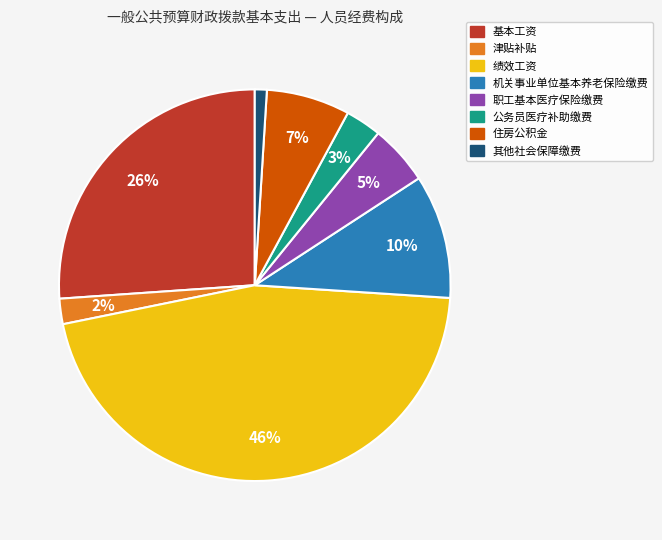

Does 公务员医疗补助缴费 represent more than half of the total?

No